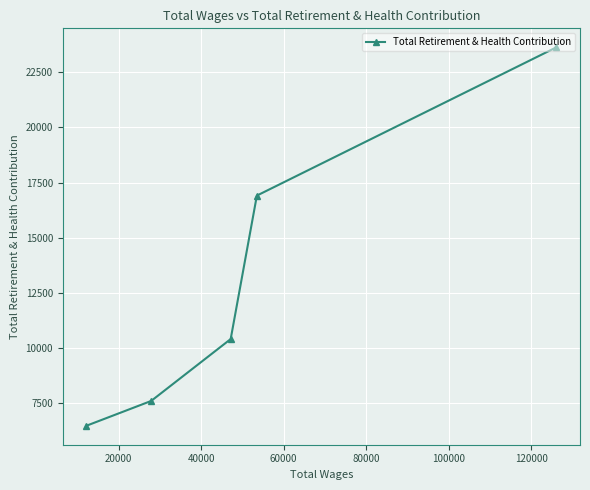

What is the difference between the second highest and second lowest values?

9319